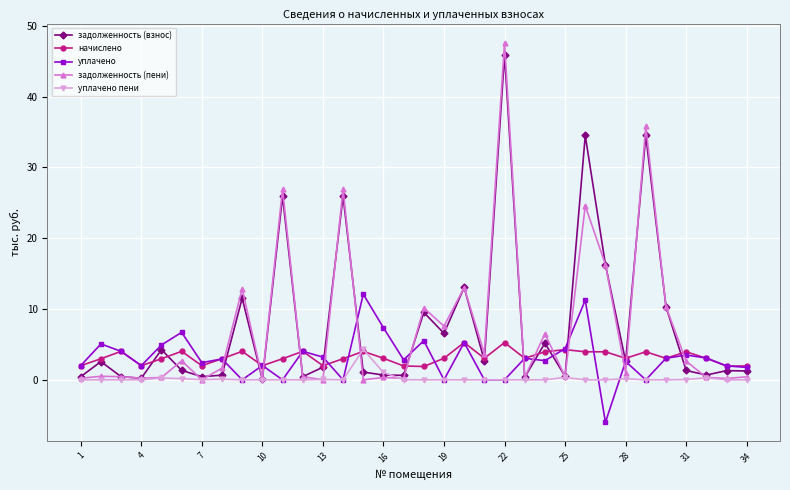

What is the value of the начислено point at the 33rd from the left?

1.9